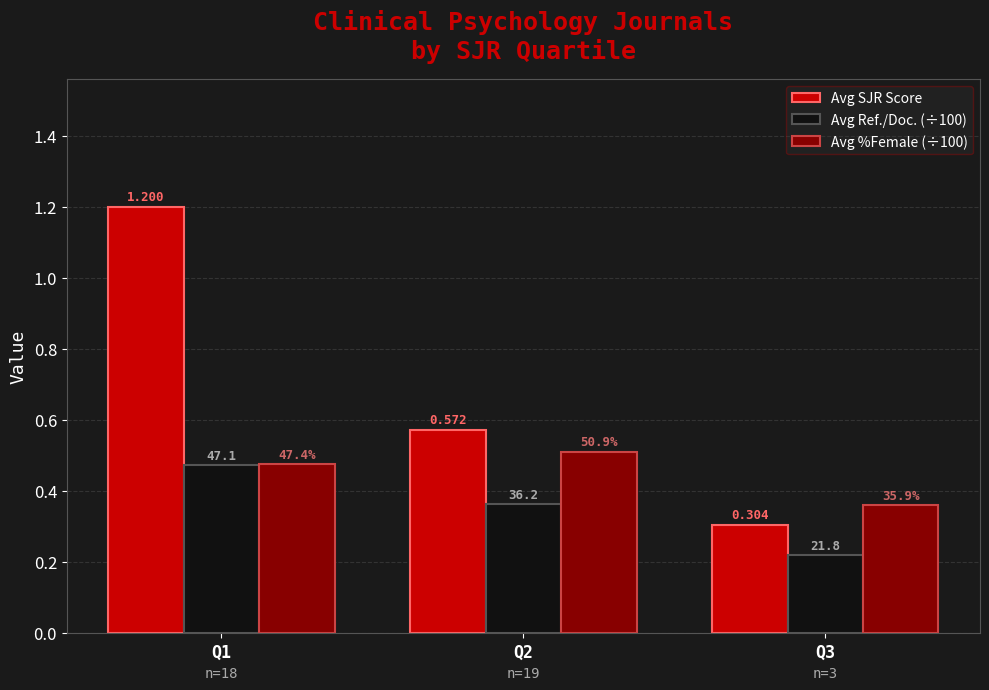

What are all the series names shown in the legend?

Avg SJR Score, Avg Ref./Doc. (÷100), Avg %Female (÷100)